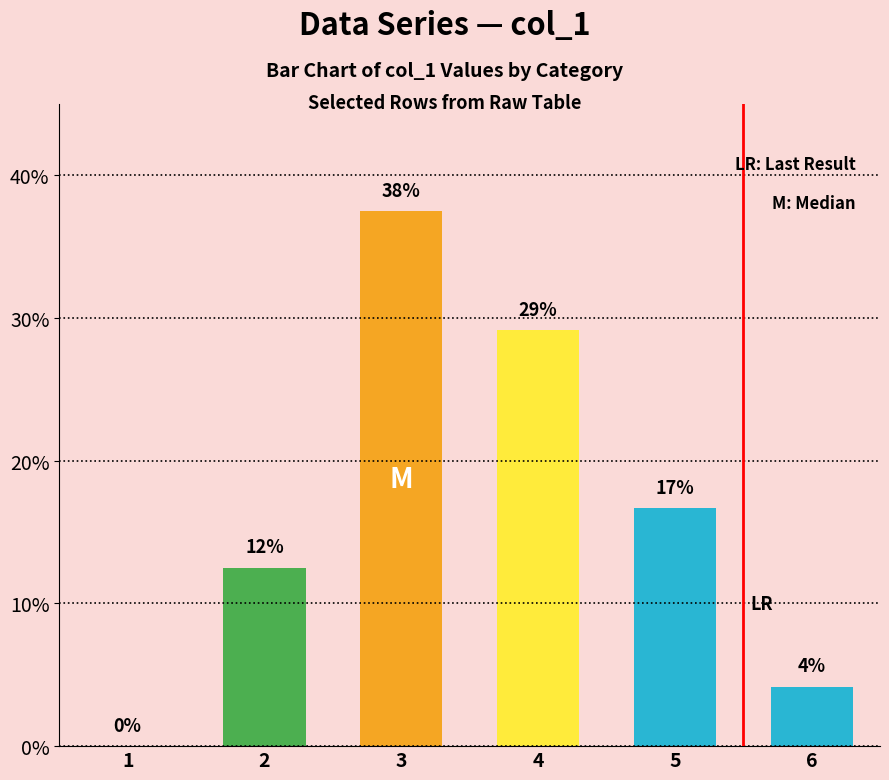

Between 6 and 4, which is larger?

4